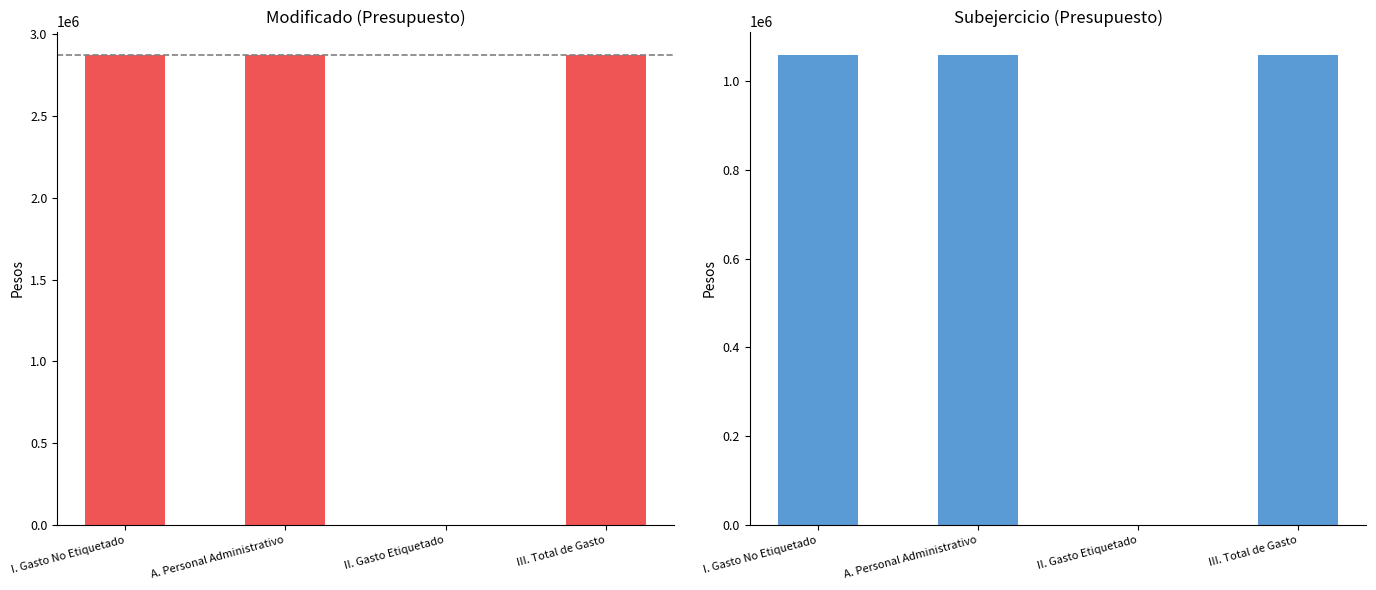

What position from the right is I. Gasto No Etiquetado?

4